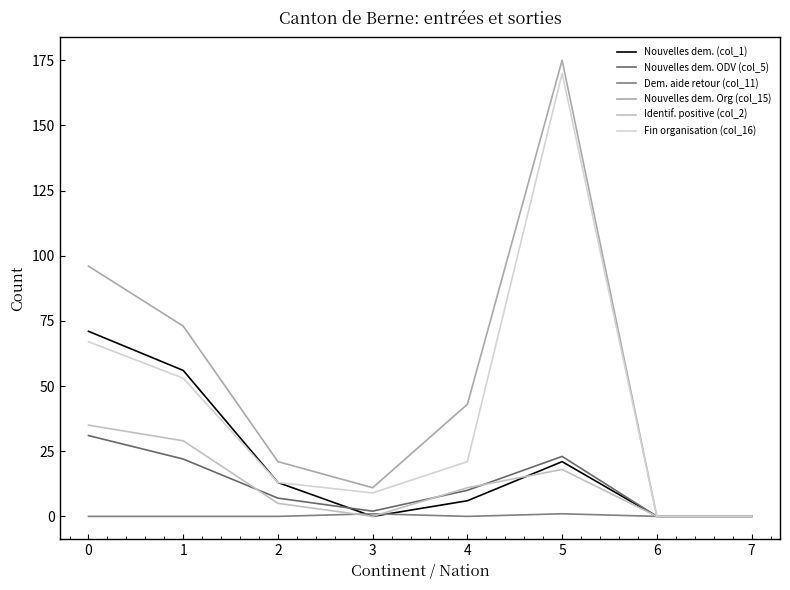

Rank the series at 6 from highest to lowest value.

Nouvelles dem. (col_1), Nouvelles dem. ODV (col_5), Dem. aide retour (col_11), Nouvelles dem. Org (col_15), Identif. positive (col_2), Fin organisation (col_16)